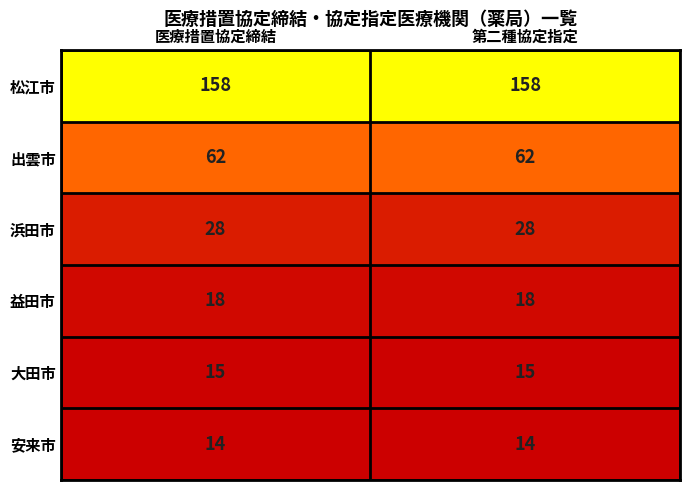

What is the spread (max minus min) of values at 第二種協定指定?

144